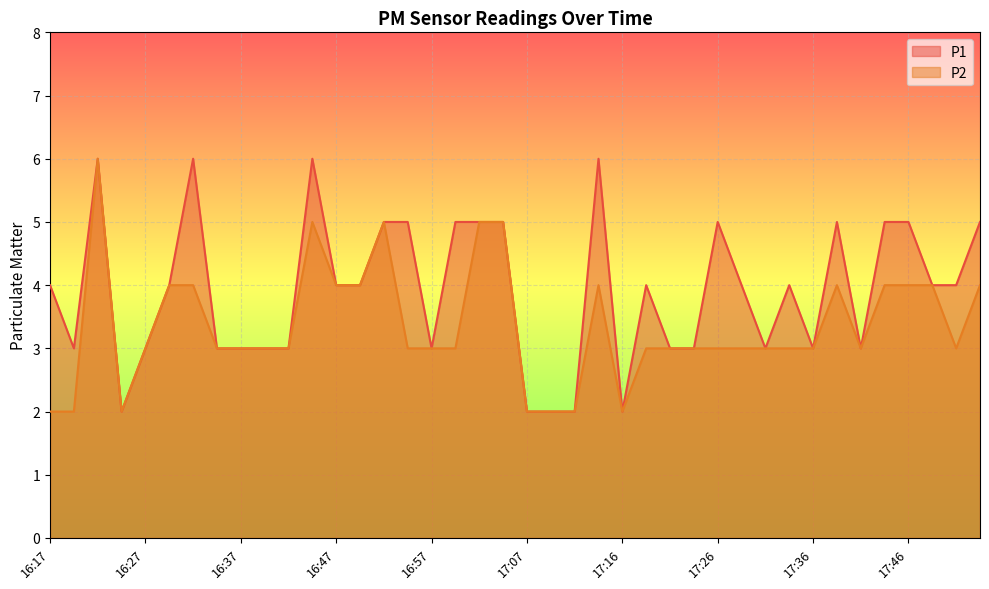

What is the label of the 3rd point from the left?

16:22